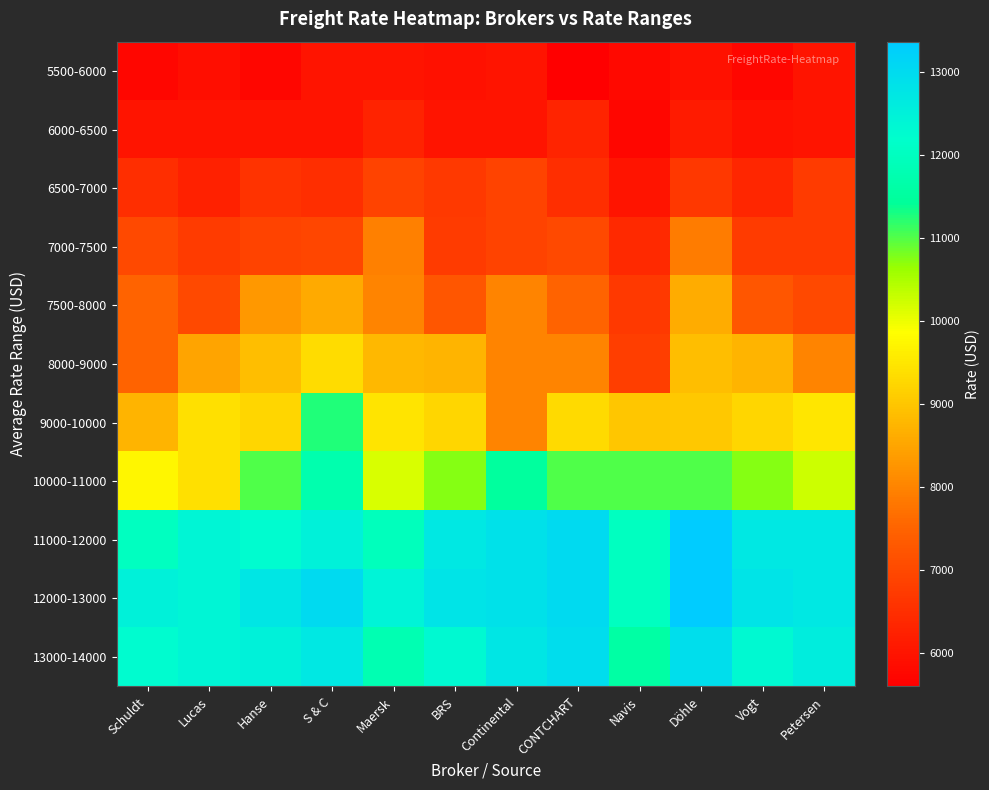

What is the maximum value shown in the chart?

13360